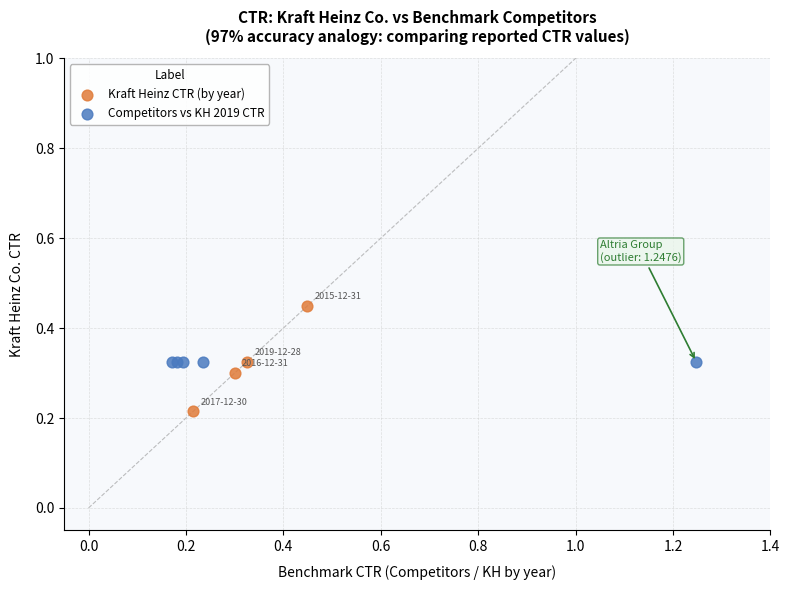

Which series contains the lowest Y value?

Kraft Heinz CTR (by year)